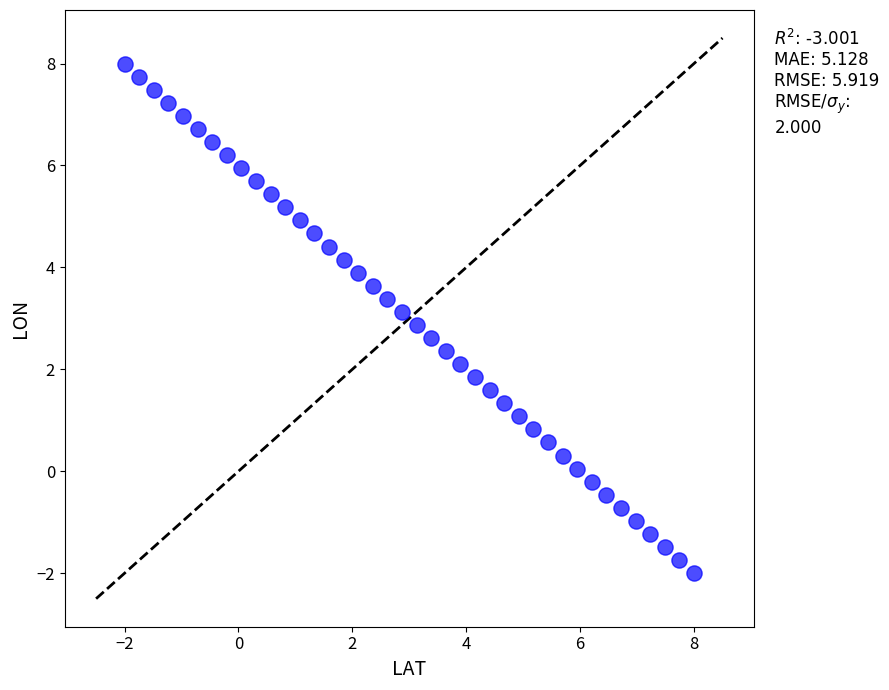

What is the range of X values (max minus min)?

10.0